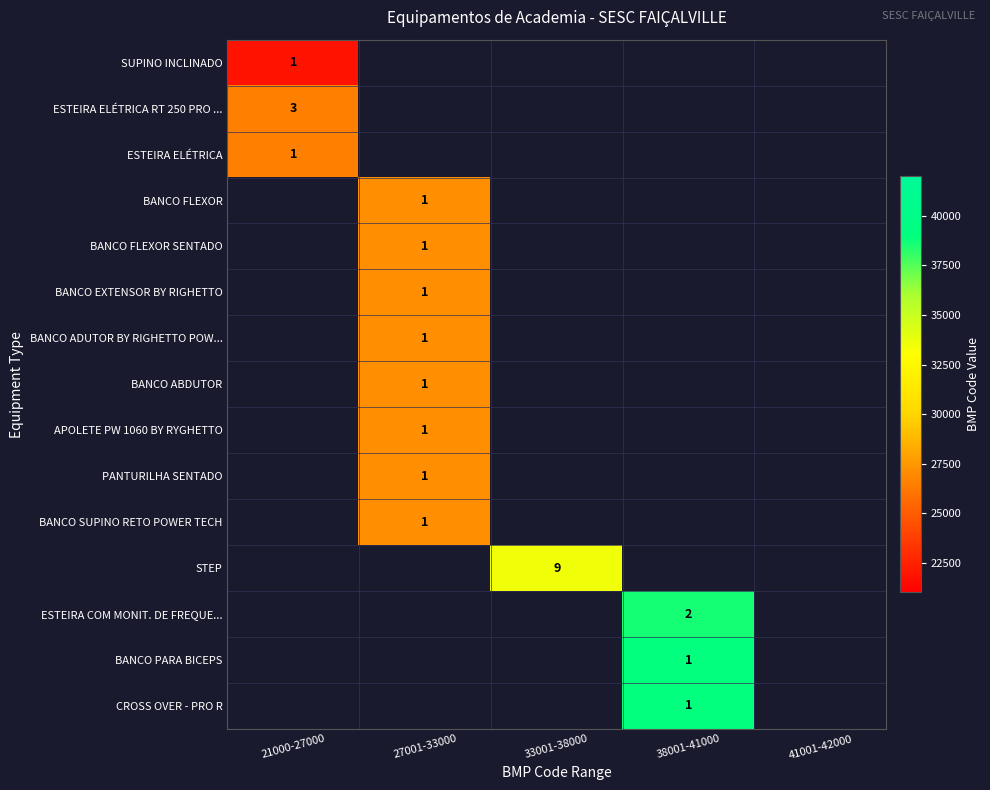

At how many categories does at least one series exceed 7357?

4